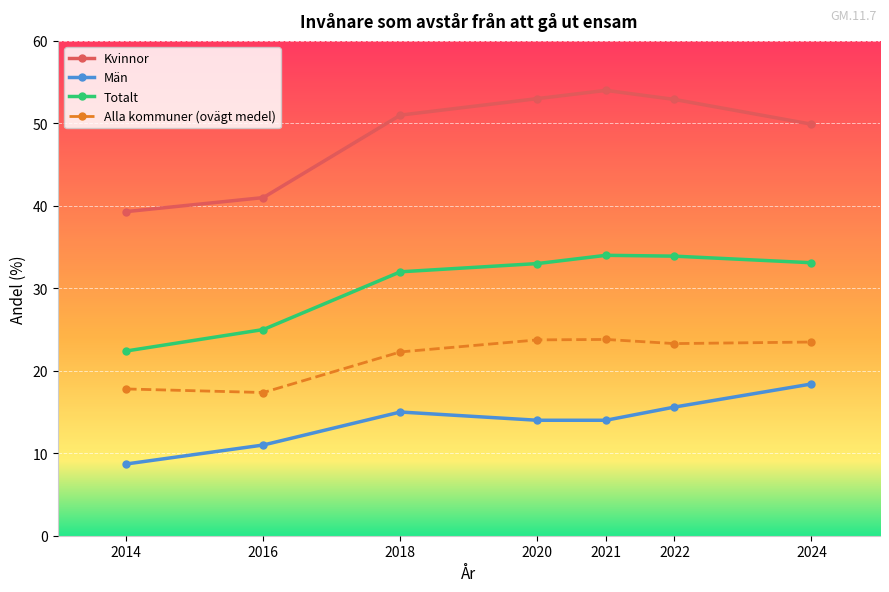

True or false: Kvinnor has more than 2 interior local peaks.

False